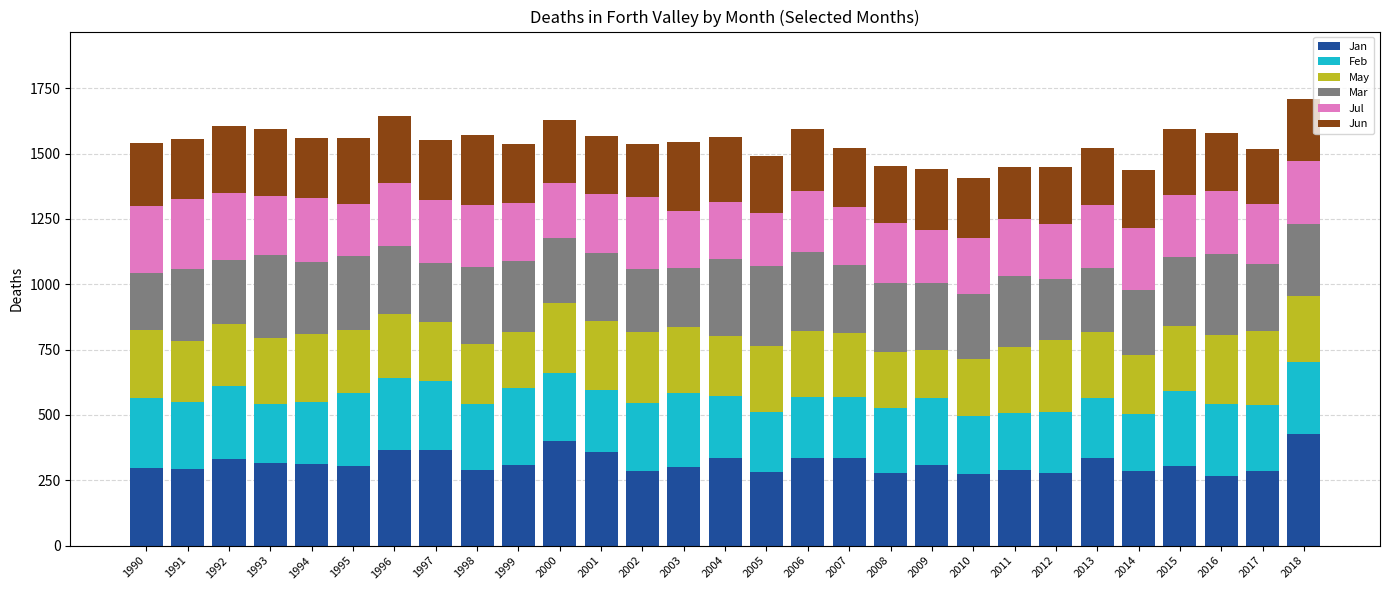

What is the difference between the second highest and second lowest values in the Jan series?

127